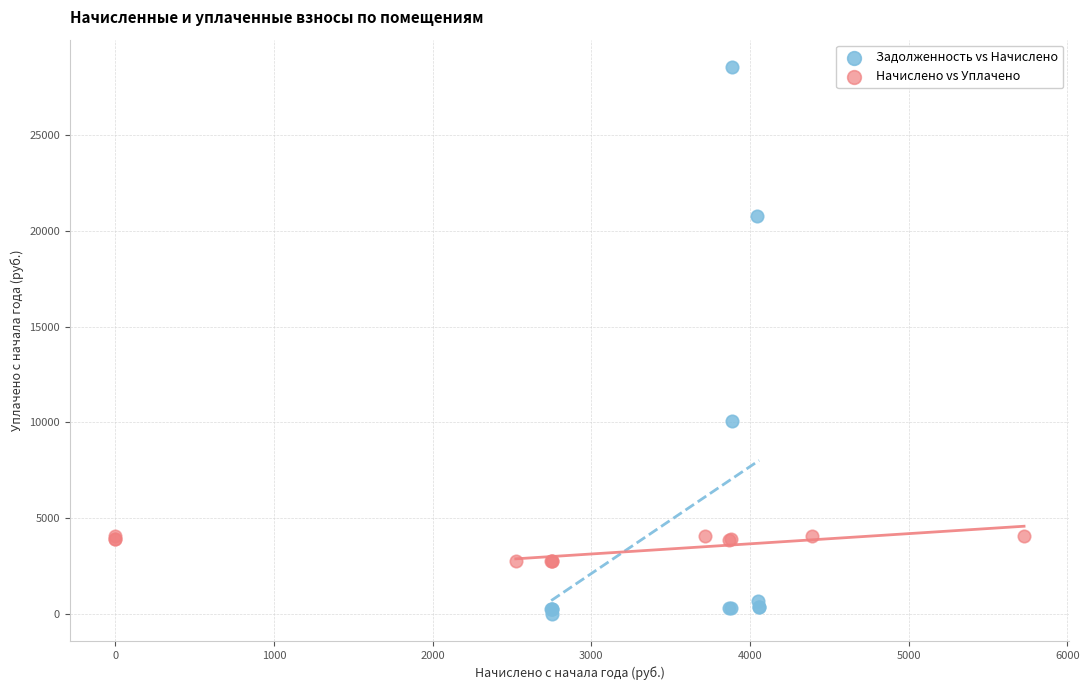

Which series contains the lowest Y value?

Задолженность vs Начислено